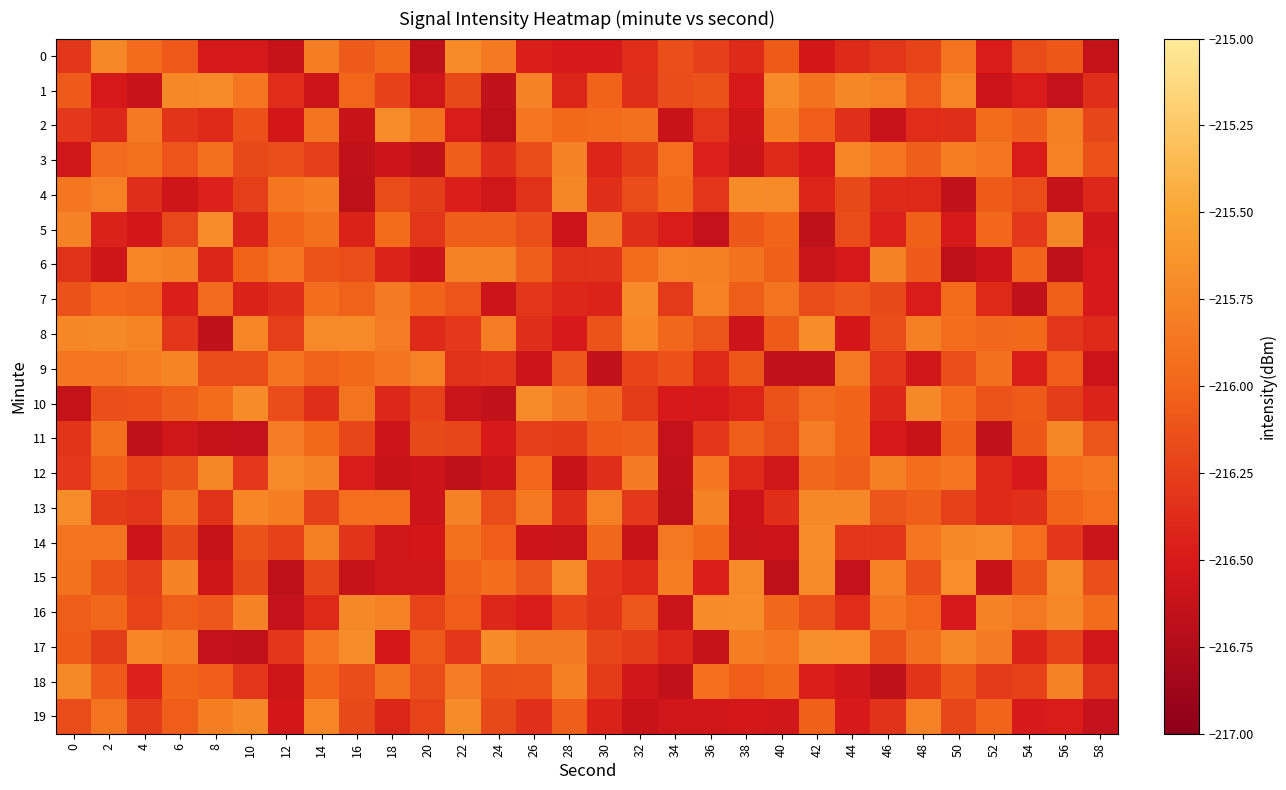

Which label corresponds to the largest value in the chart?

42